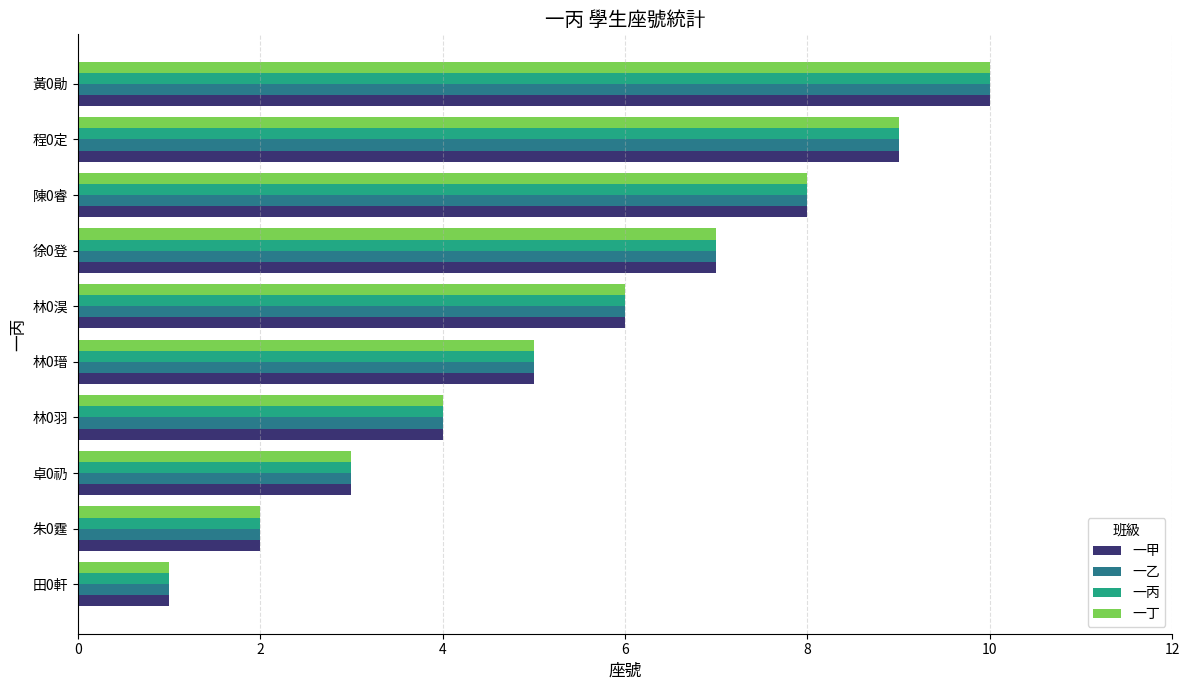

What is the sum of the 一甲 values at 程0定 and 卓0礽?

12